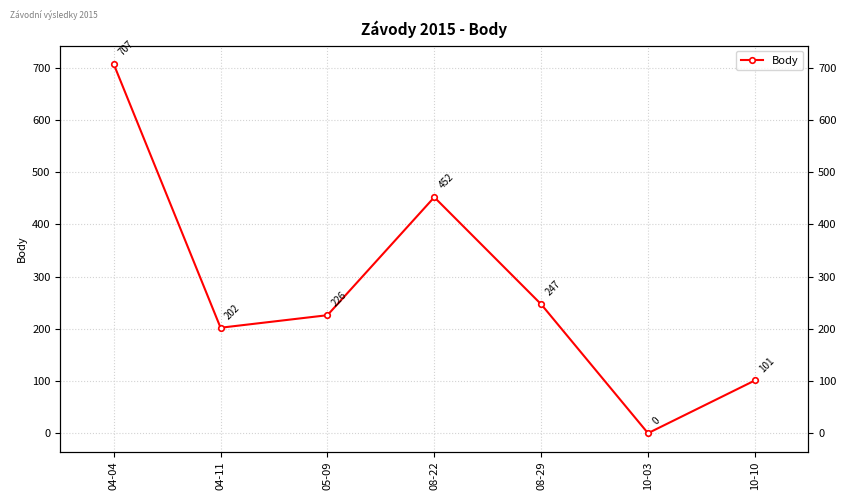

What is the label of the 7th point from the left?

10-10